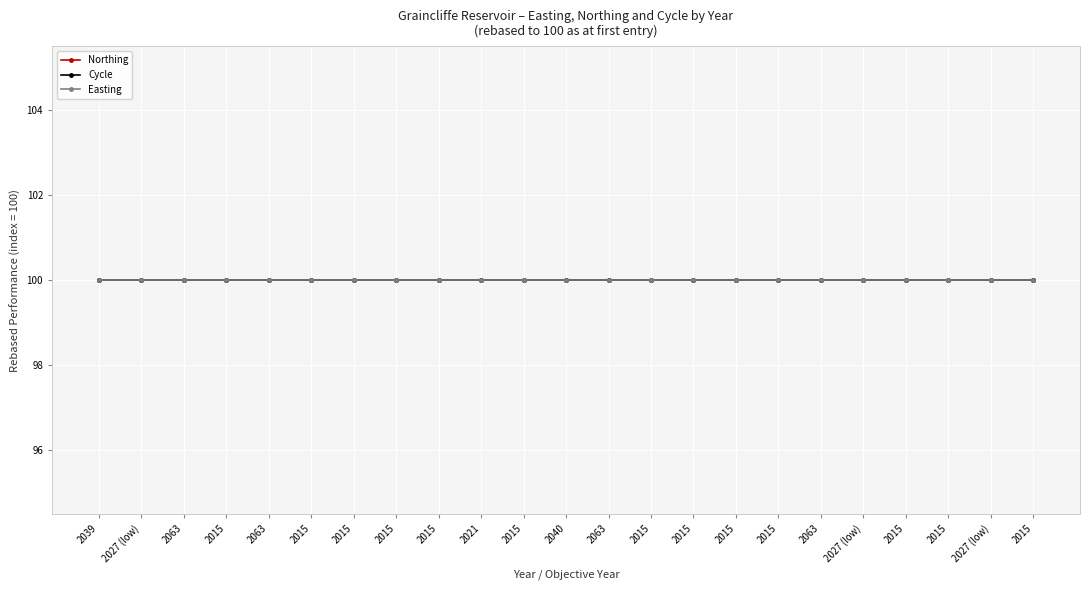

What are all the series names shown in the legend?

Northing, Cycle, Easting